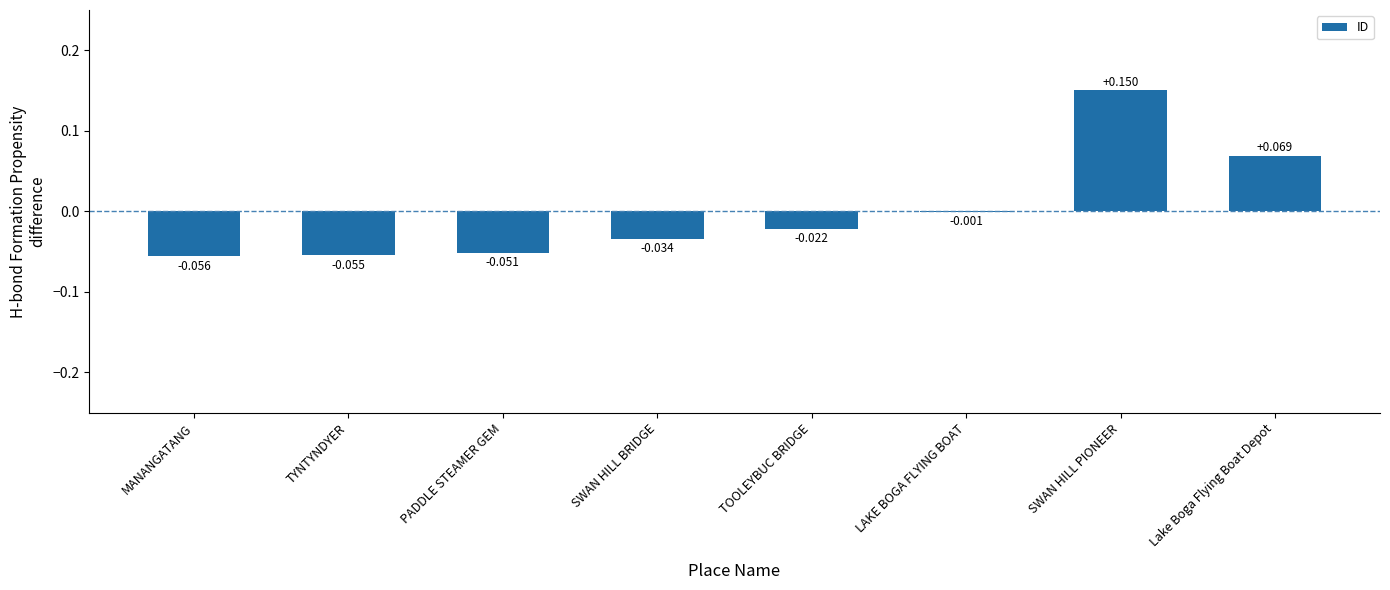

How many data points are above 0?

2